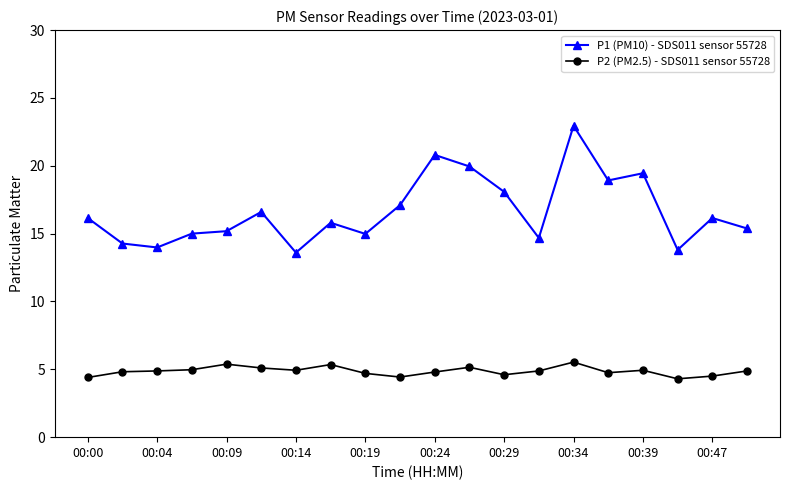

What is the difference between the second highest and minimum values in the P2 (PM2.5) - SDS011 sensor 55728 series?

1.1